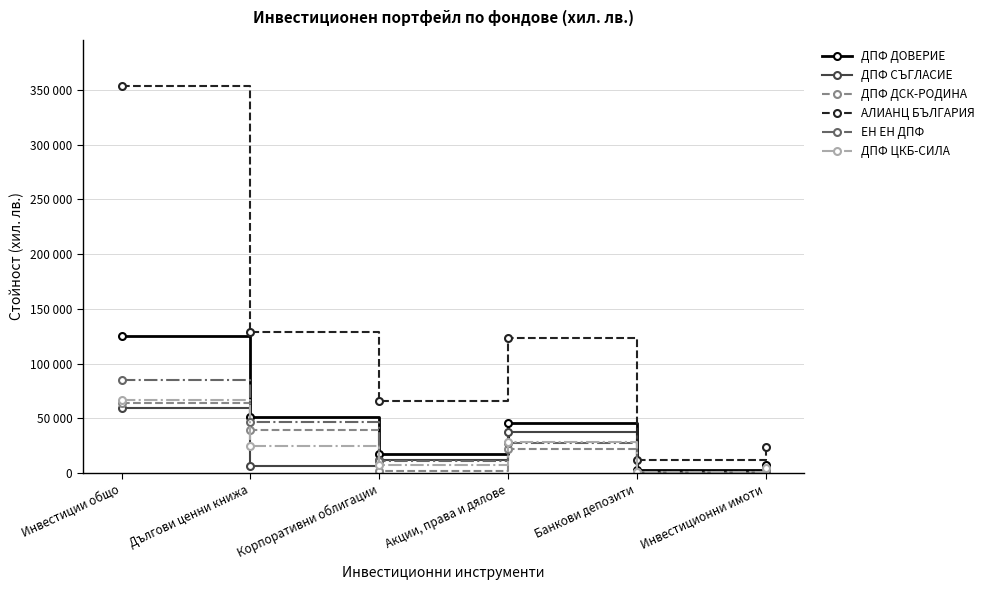

What are all the series names shown in the legend?

ДПФ ДОВЕРИЕ, ДПФ СЪГЛАСИЕ, ДПФ ДСК-РОДИНА, АЛИАНЦ БЪЛГАРИЯ, ЕН EН ДПФ, ДПФ ЦКБ-СИЛА